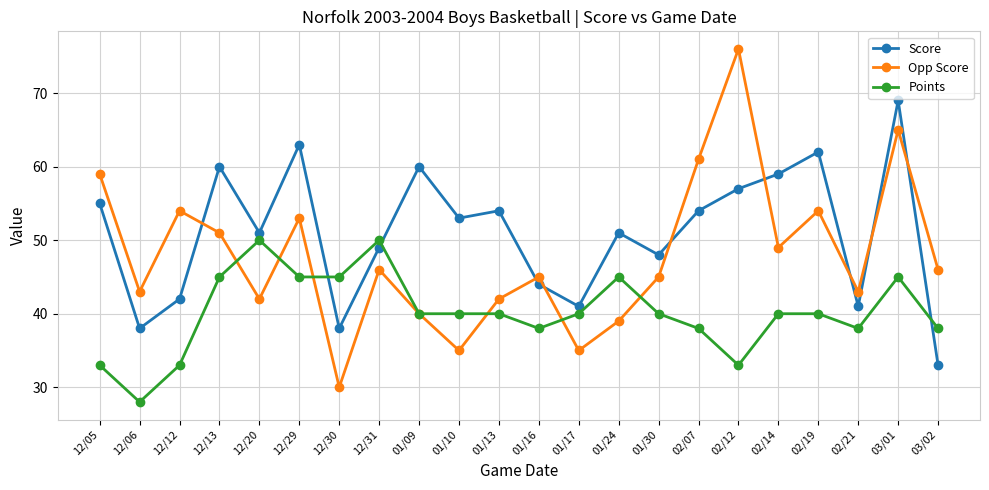

What position from the left is 01/17?

13